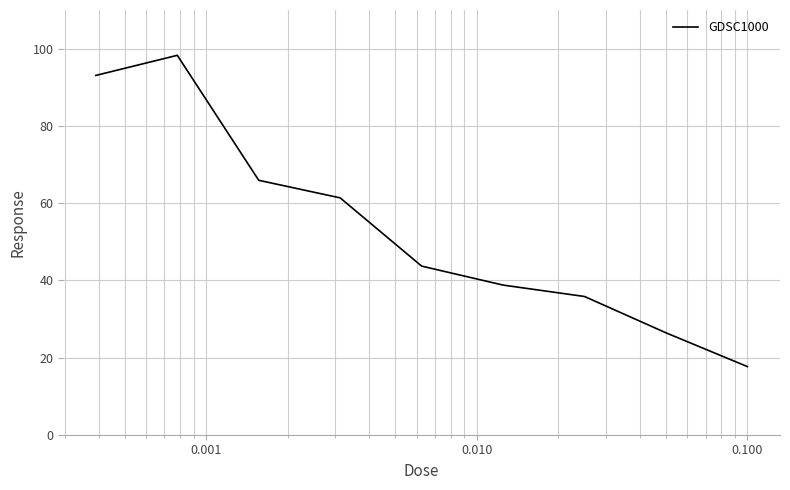

What is the smallest value displayed?

17.6